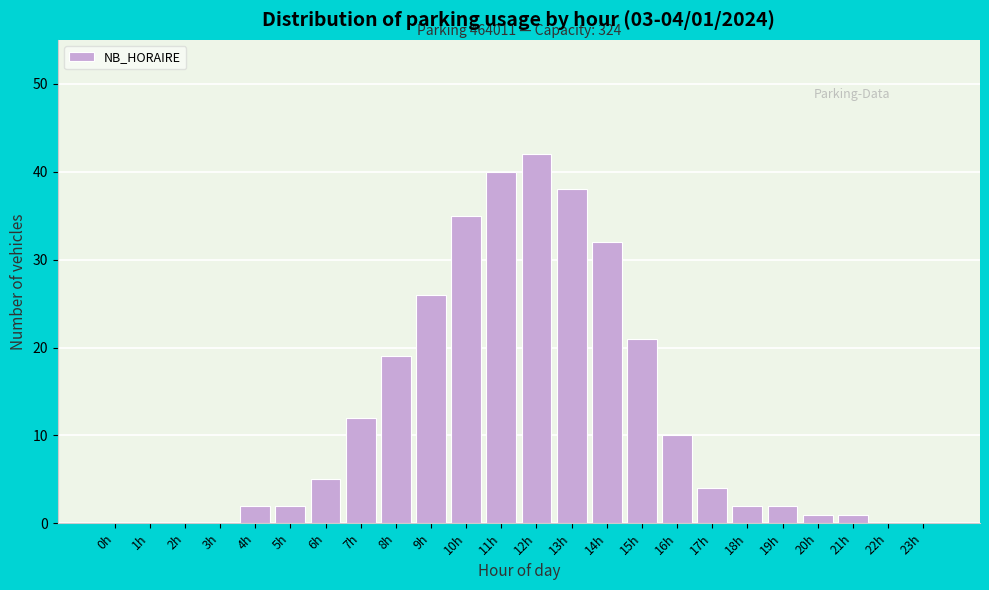

Reading left to right, transcribe all the data shown in this chart.

0h=0	1h=0	2h=0	3h=0	4h=2	5h=2	6h=5	7h=12	8h=19	9h=26	10h=35	11h=40	12h=42	13h=38	14h=32	15h=21	16h=10	17h=4	18h=2	19h=2	20h=1	21h=1	22h=0	23h=0